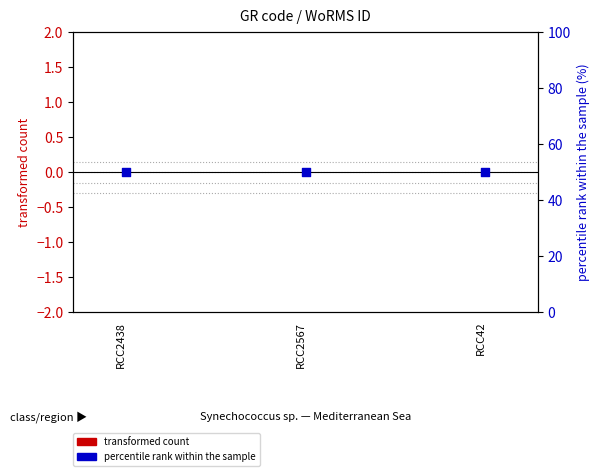

What are all the series names shown in the legend?

transformed count, percentile rank within the sample